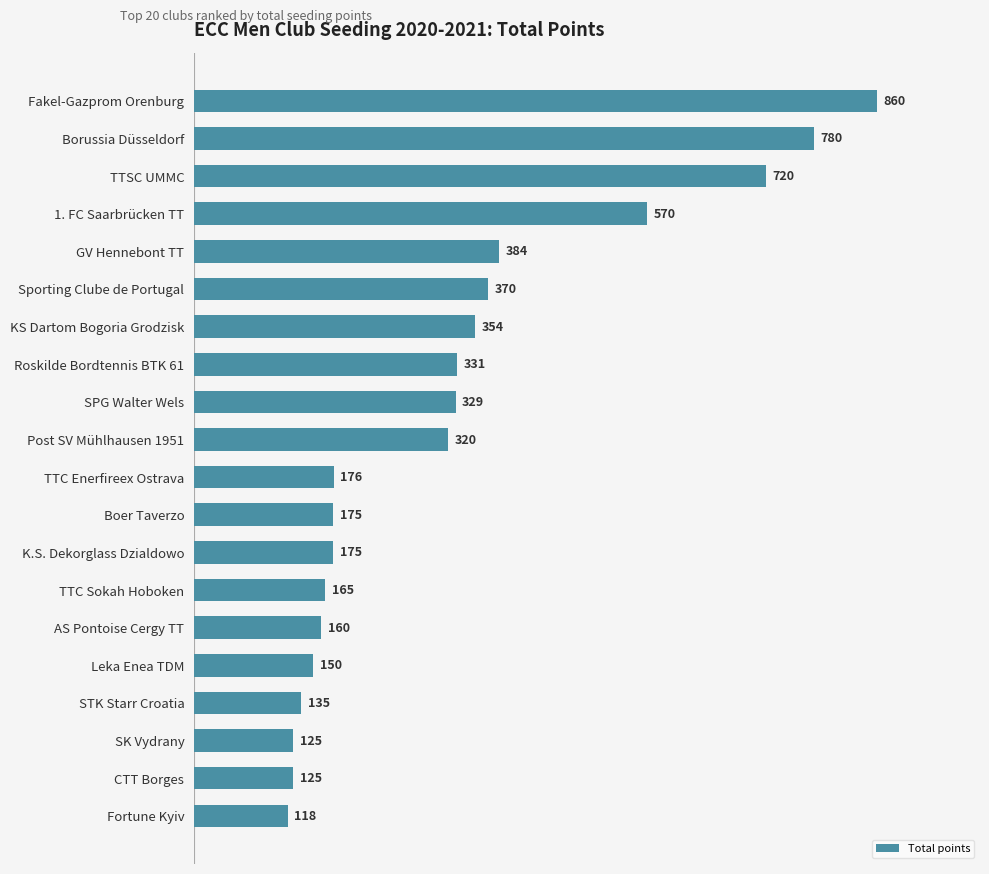

Reading bottom to top, what are all the values shown in this chart?

Fortune Kyiv=118	CTT Borges=125	SK Vydrany=125	STK Starr Croatia=135	Leka Enea TDM=150	AS Pontoise Cergy TT=160	TTC Sokah Hoboken=165	K.S. Dekorglass Dzialdowo=175	Boer Taverzo=175	TTC Enerfireex Ostrava=176	Post SV Mühlhausen 1951=320	SPG Walter Wels=329	Roskilde Bordtennis BTK 61=331	KS Dartom Bogoria Grodzisk=354	Sporting Clube de Portugal=370	GV Hennebont TT=384	1. FC Saarbrücken TT=570	TTSC UMMC=720	Borussia Düsseldorf=780	Fakel-Gazprom Orenburg=860